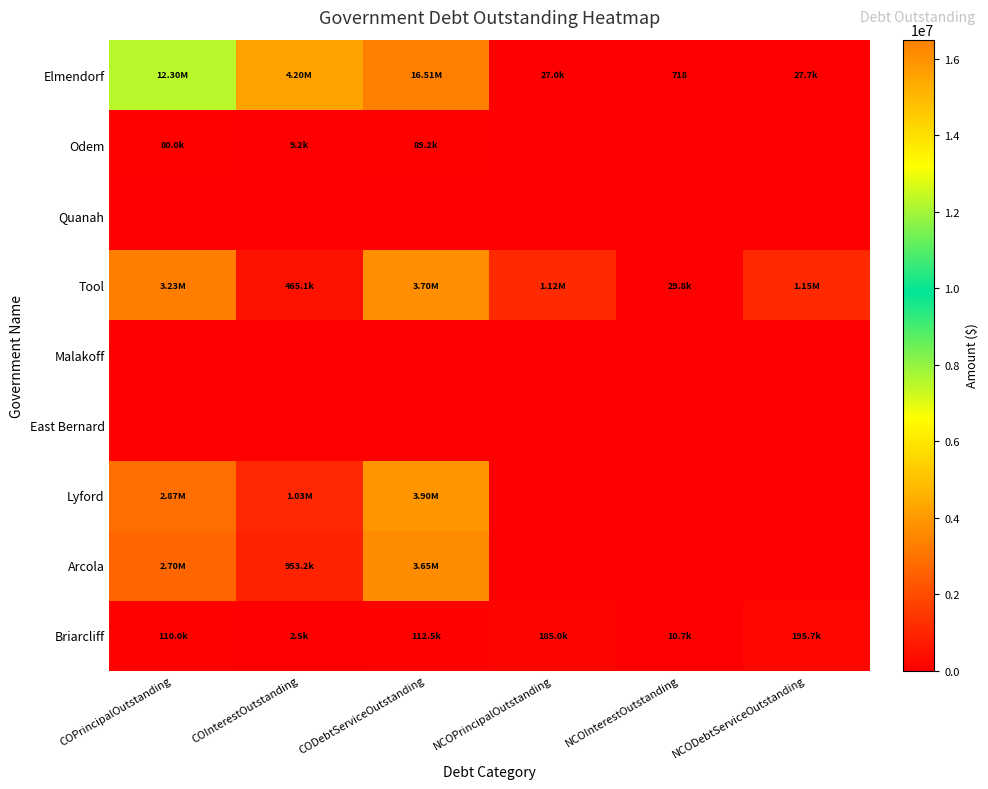

Which has a higher value, NCOPrincipalOutstanding or NCODebtServiceOutstanding?

NCODebtServiceOutstanding